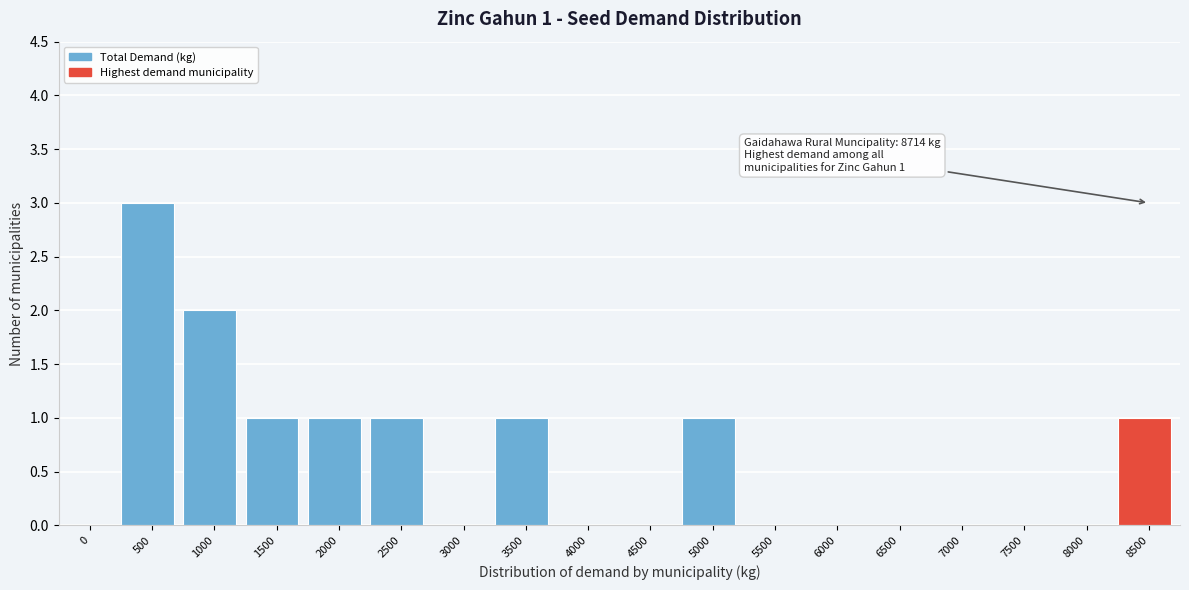

Reading right to left, transcribe all the data shown in this chart.

8500=1	8000=0	7500=0	7000=0	6500=0	6000=0	5500=0	5000=1	4500=0	4000=0	3500=1	3000=0	2500=1	2000=1	1500=1	1000=2	500=3	0=0